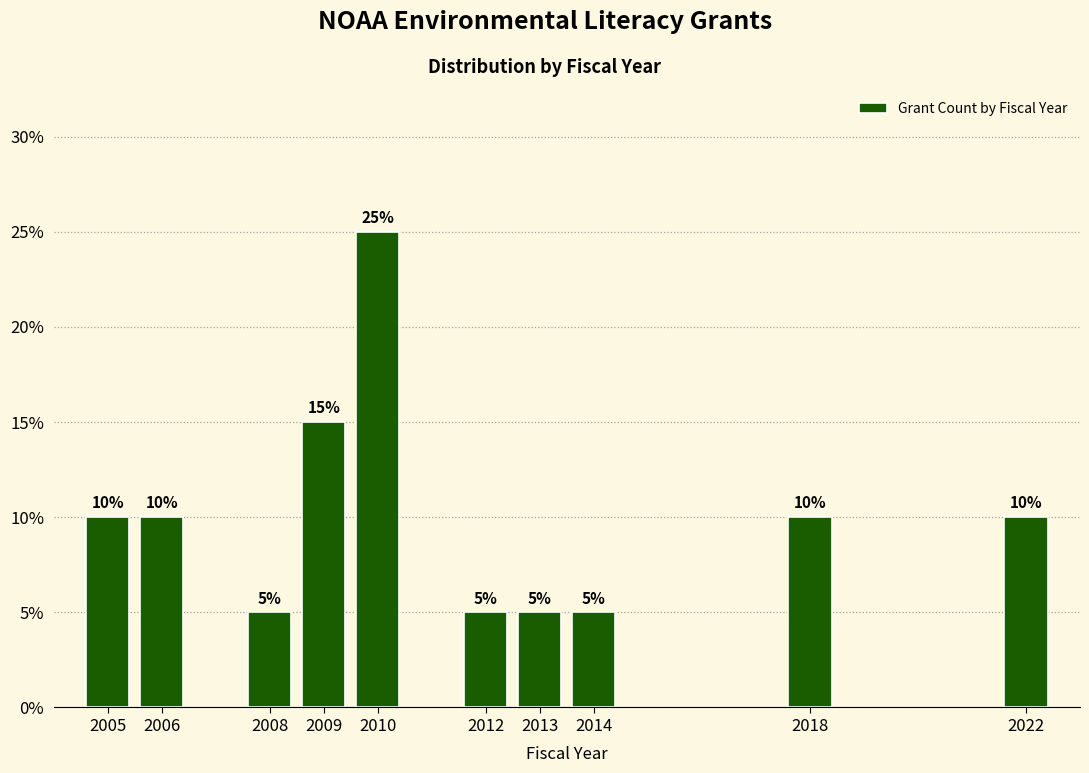

Reading left to right, extract all data points from this chart.

10	10	5	15	25	5	5	5	10	10